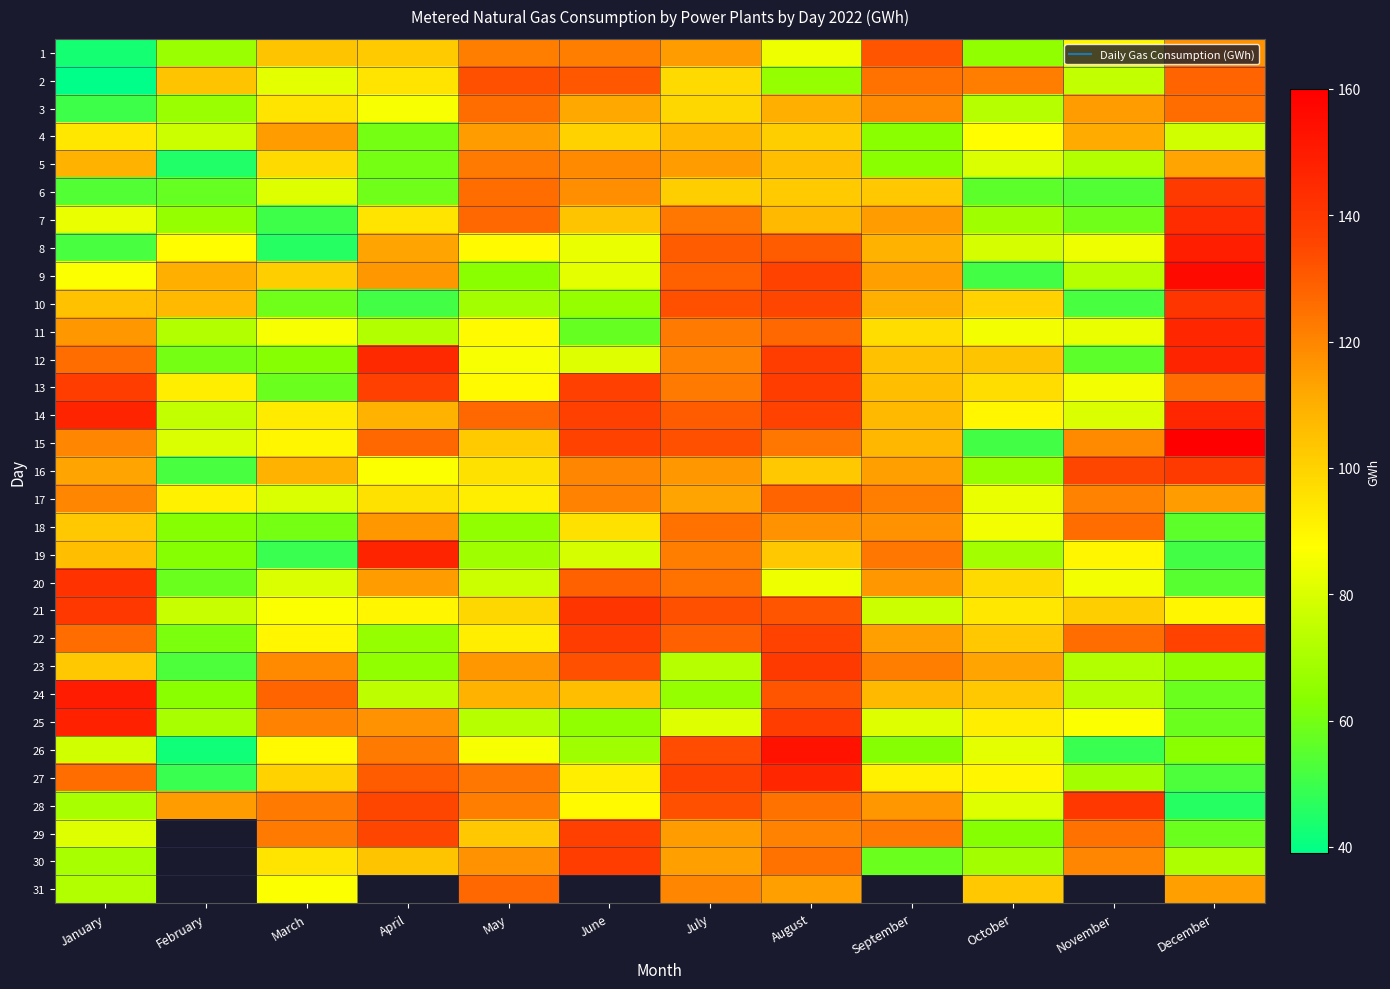

Is it true that 8 equals 192.9 at September?

False